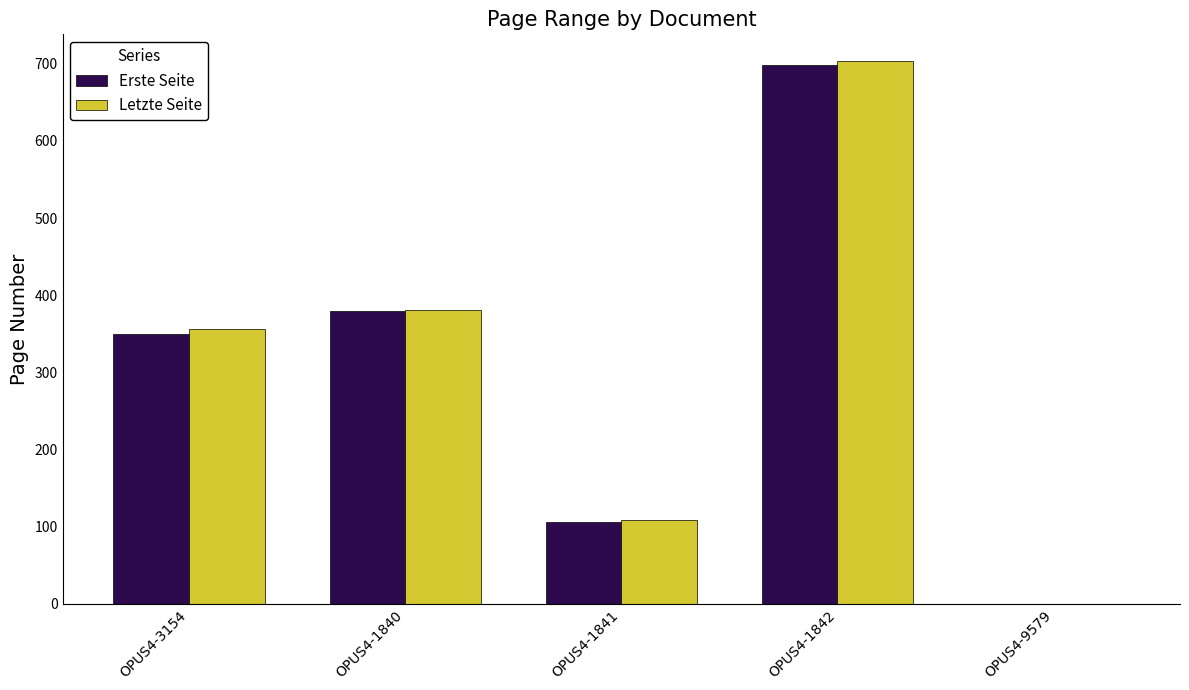

The value of Letzte Seite at OPUS4-1841 is 63. True or false?

False